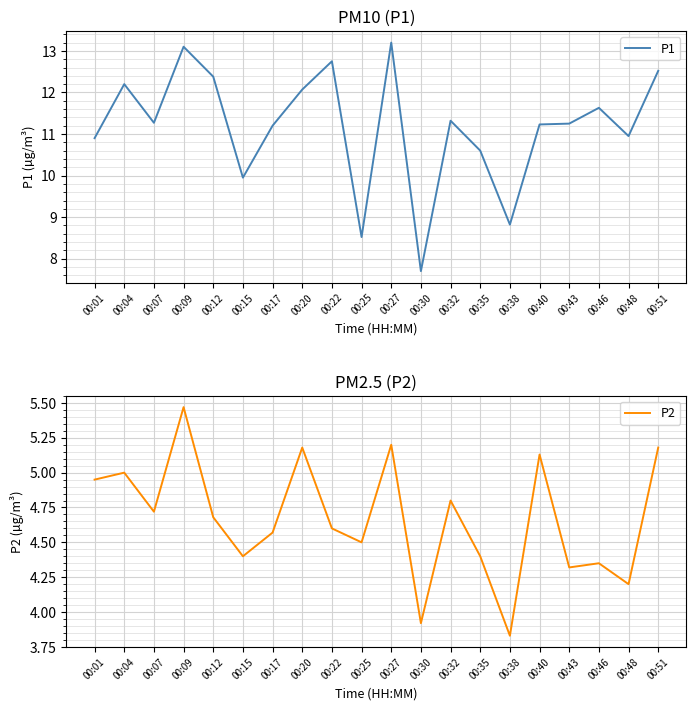

How many interior local peaks does the P1 series have?

6